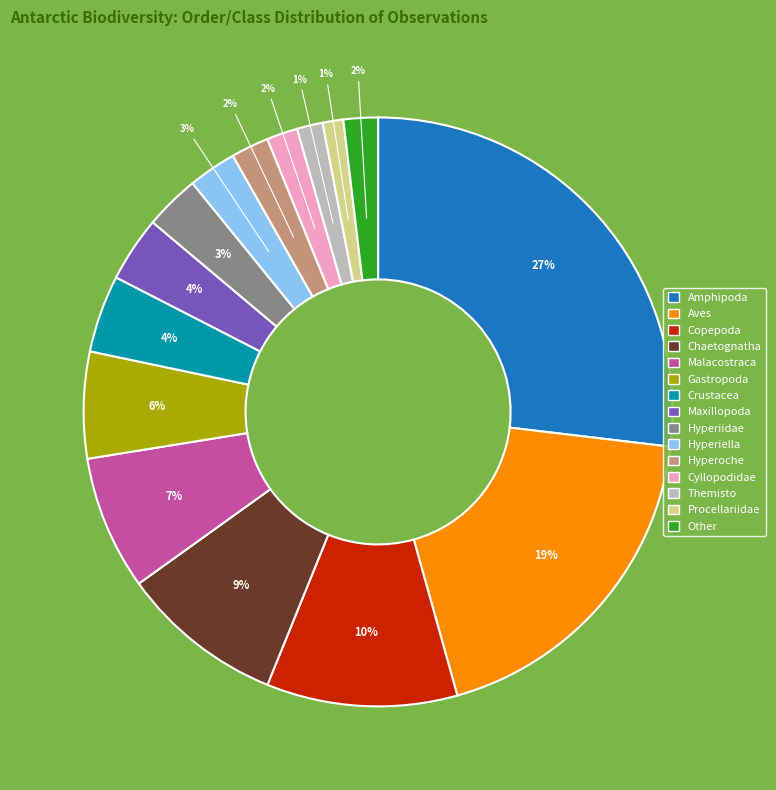

Is it true that Hyperoche is 2% of the pie?

True